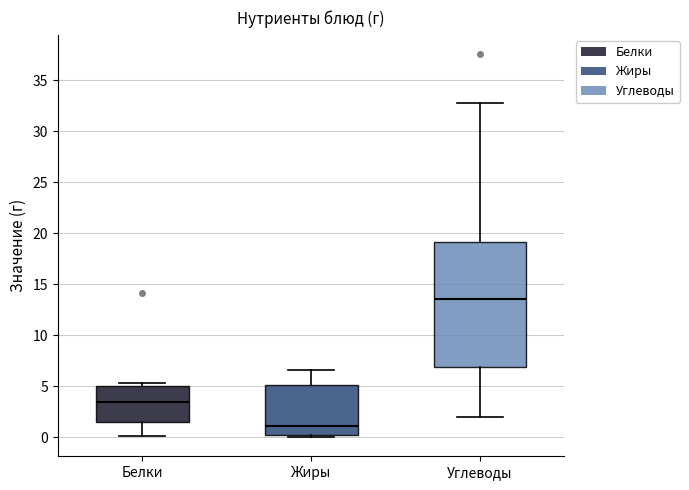

Comparing the boxes themselves (not the whiskers), which one is the tallest?

Углеводы